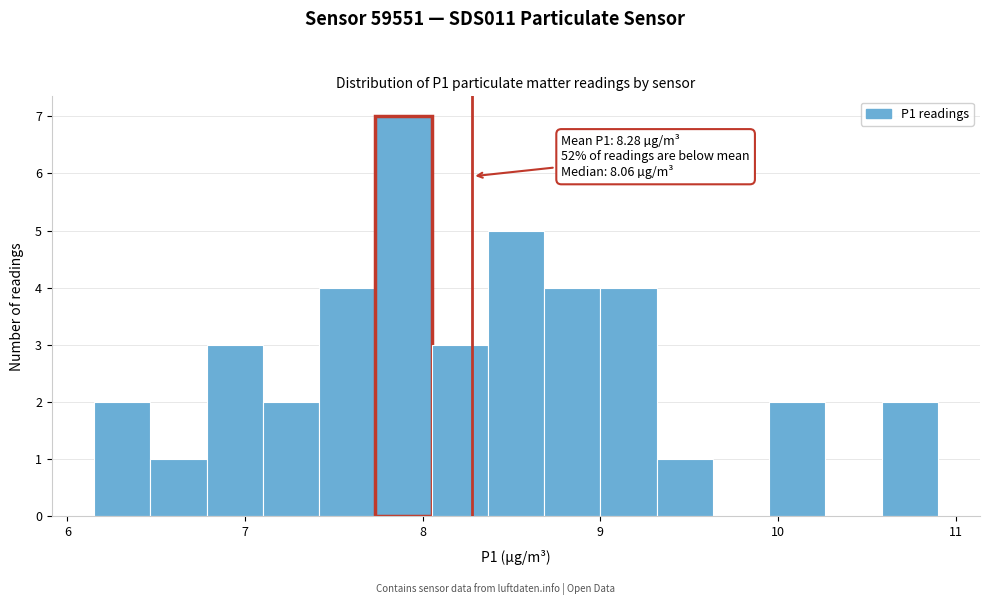

Around what value on the x-axis is the tallest bar? Give the approximate position of its centre, as read against the axis.

7.9